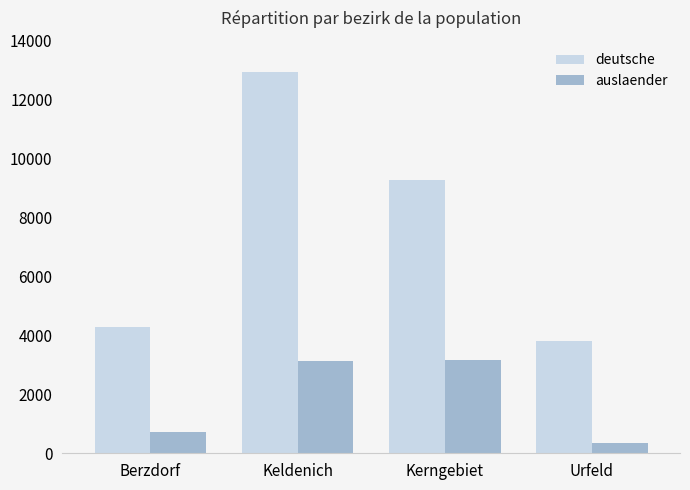

Reading right to left, what are all the values shown in this chart?

deutsche: Urfeld=3814	Kerngebiet=9282	Keldenich=12943	Berzdorf=4279
auslaender: Urfeld=361	Kerngebiet=3181	Keldenich=3124	Berzdorf=713